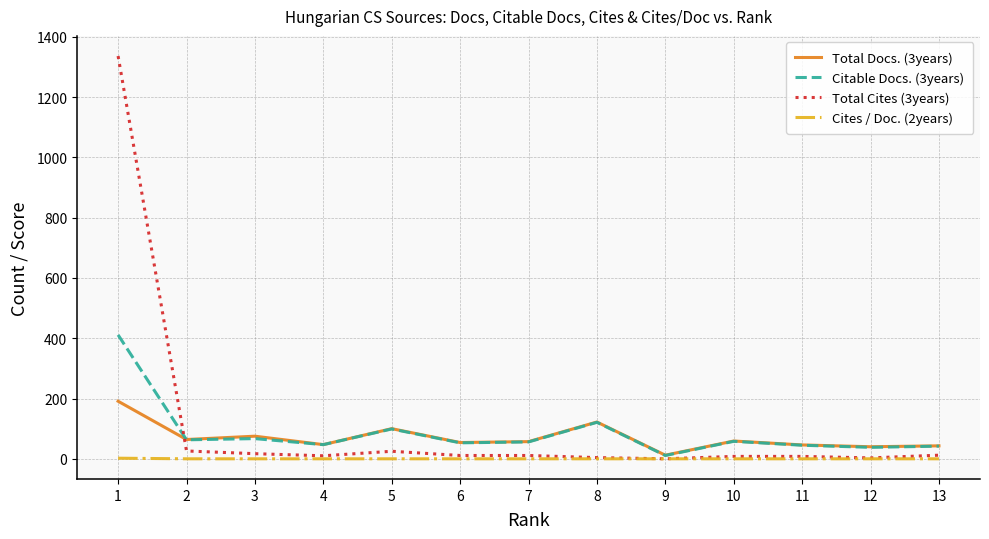

How many intersections are there between Total Cites (3years) and Total Docs. (3years)?

1